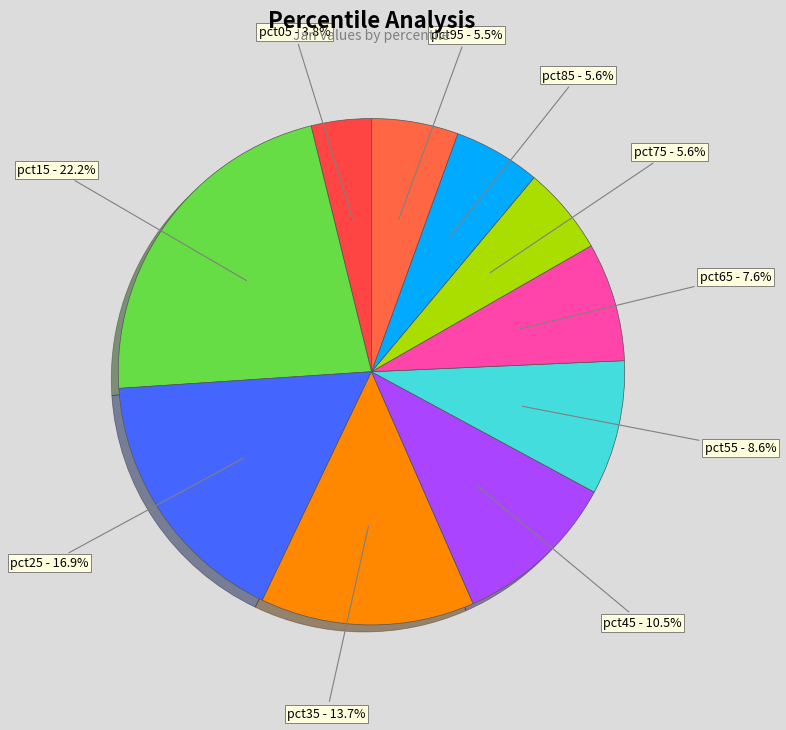

How many slices are in this pie chart?

10